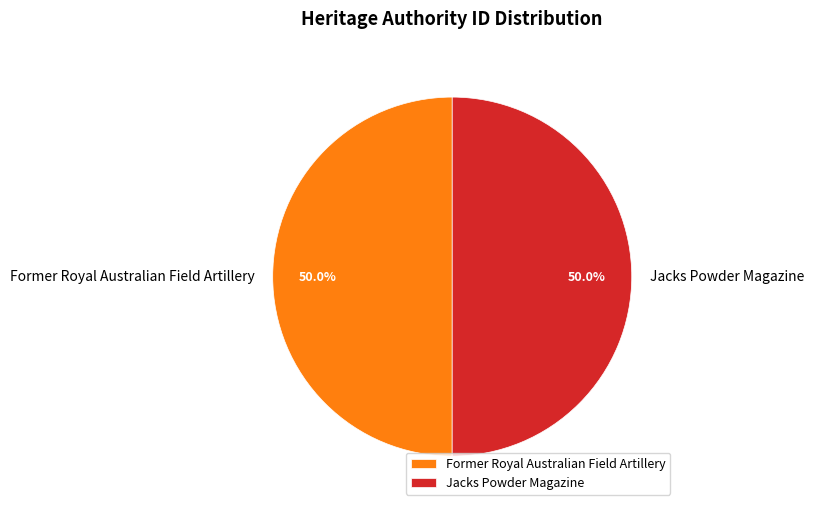

How many slices are in this pie chart?

2